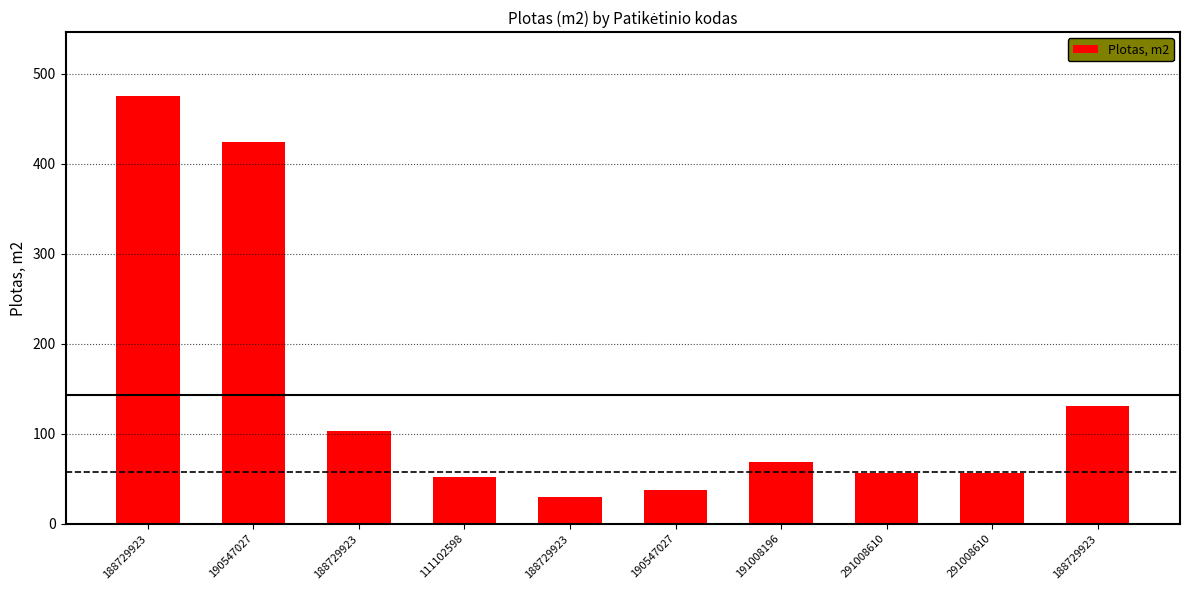

At which label is the value closest to 252?

188729923